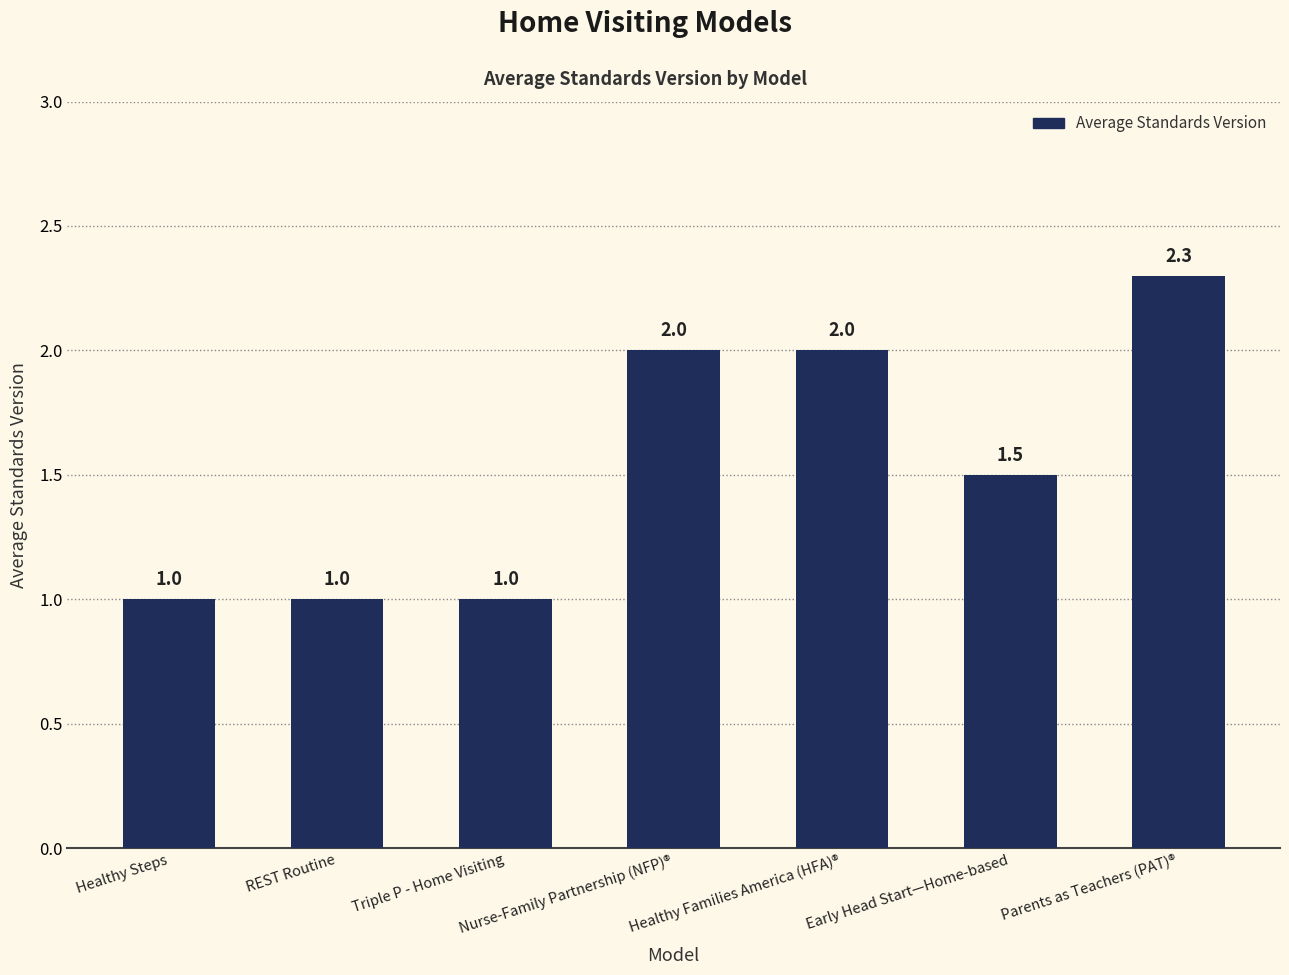

Reading right to left, what are all the values shown in this chart?

Parents as Teachers (PAT)®=2.3	Early Head Start—Home-based=1.5	Healthy Families America (HFA)®=2.0	Nurse-Family Partnership (NFP)®=2.0	Triple P - Home Visiting=1.0	REST Routine=1.0	Healthy Steps=1.0